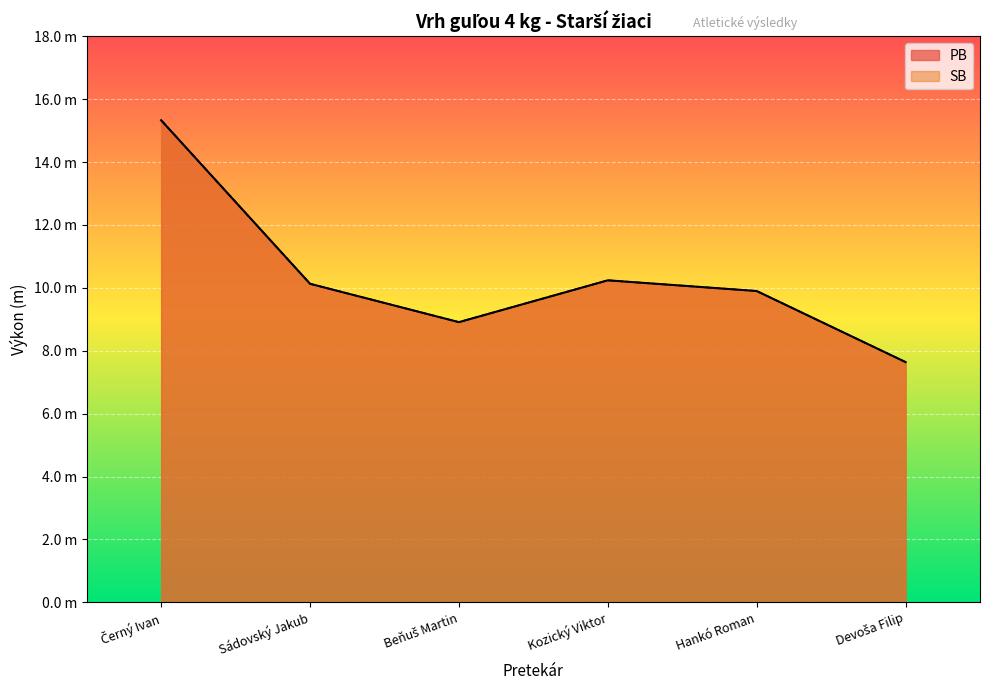

Which series has the widest spread of values?

PB